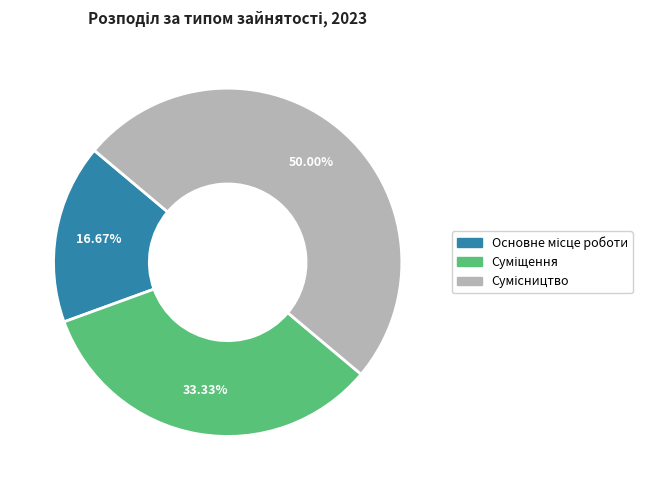

True or false: Суміщення accounts for 48% of the total.

False